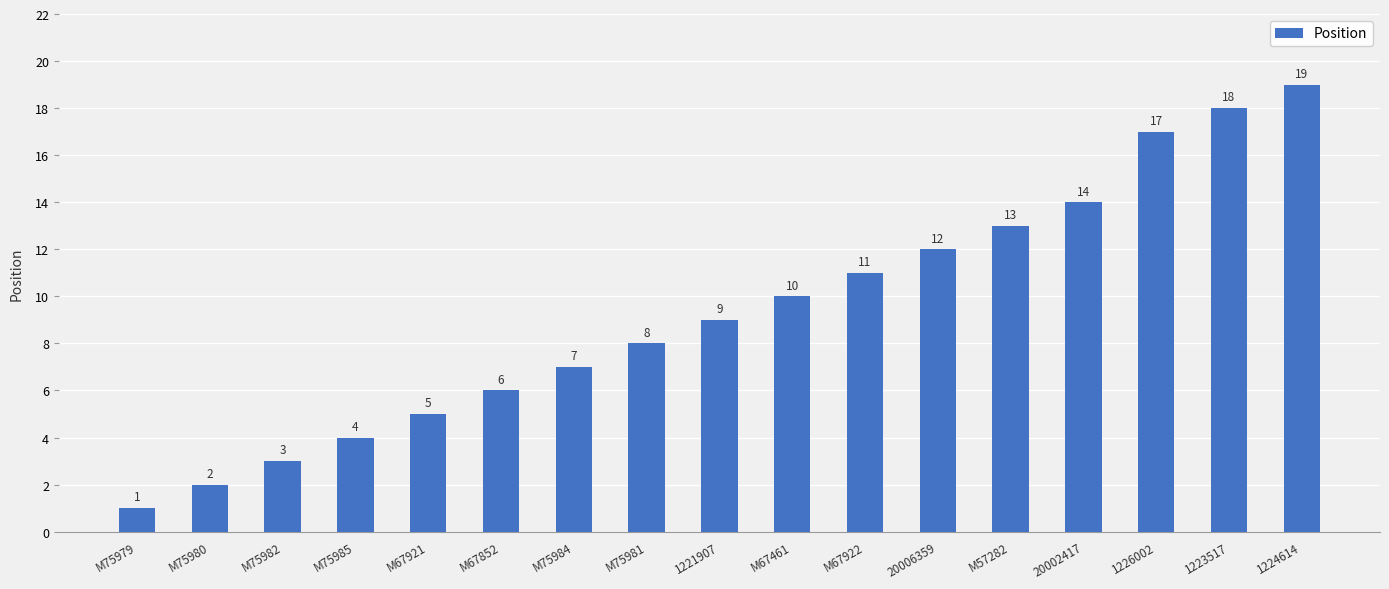

What is the sum of all values?

159